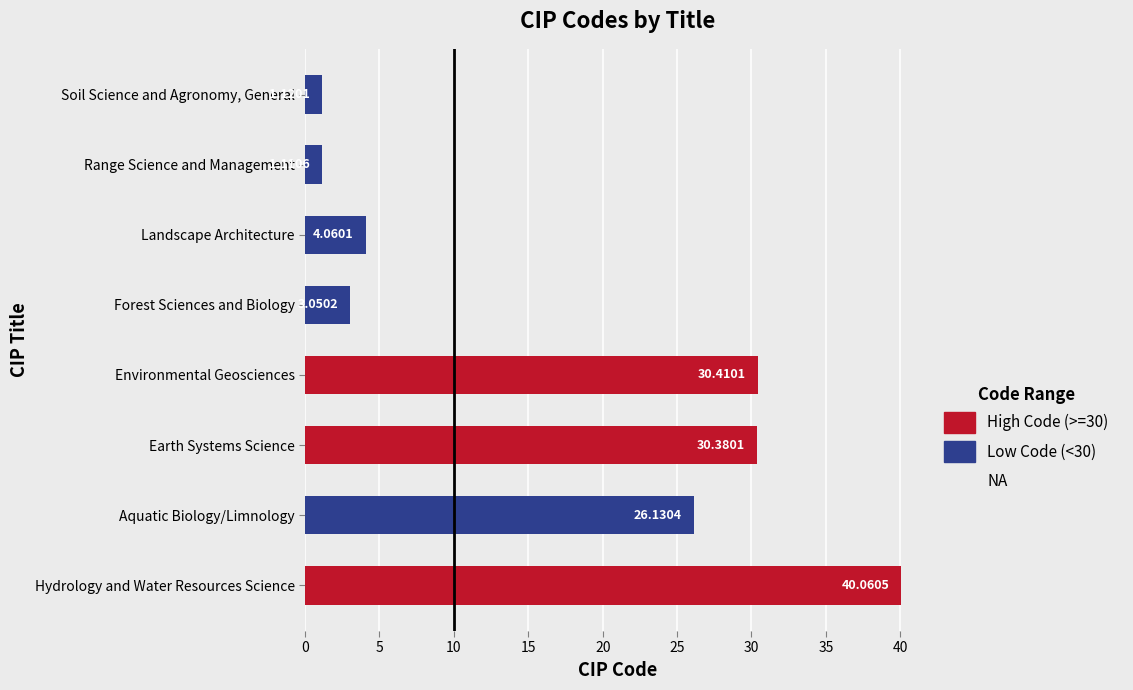

Between Soil Science and Agronomy, General and Environmental Geosciences, which is larger?

Environmental Geosciences